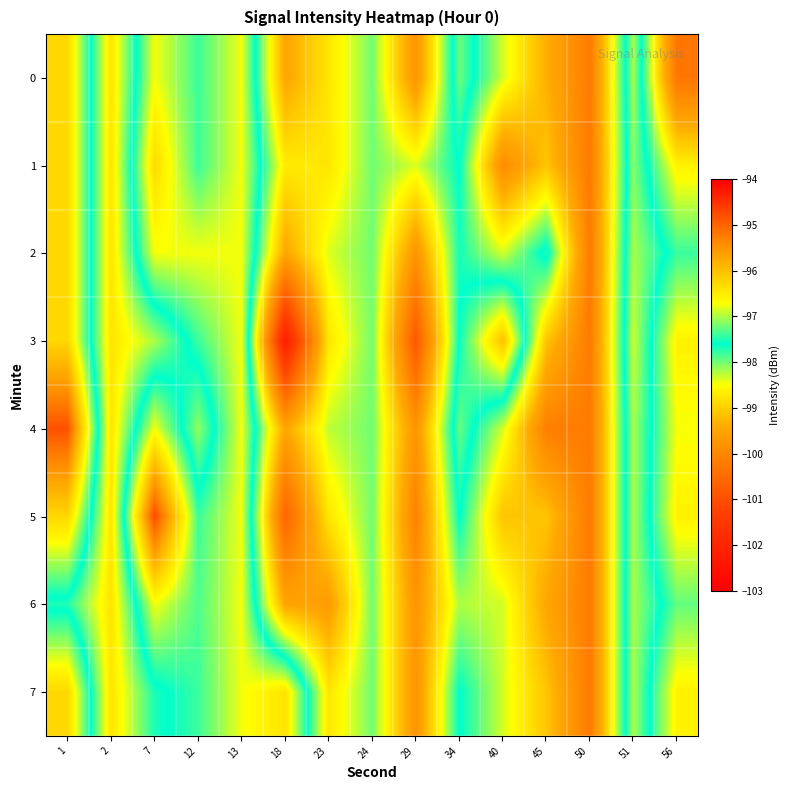

What is the smallest value displayed?

-102.2